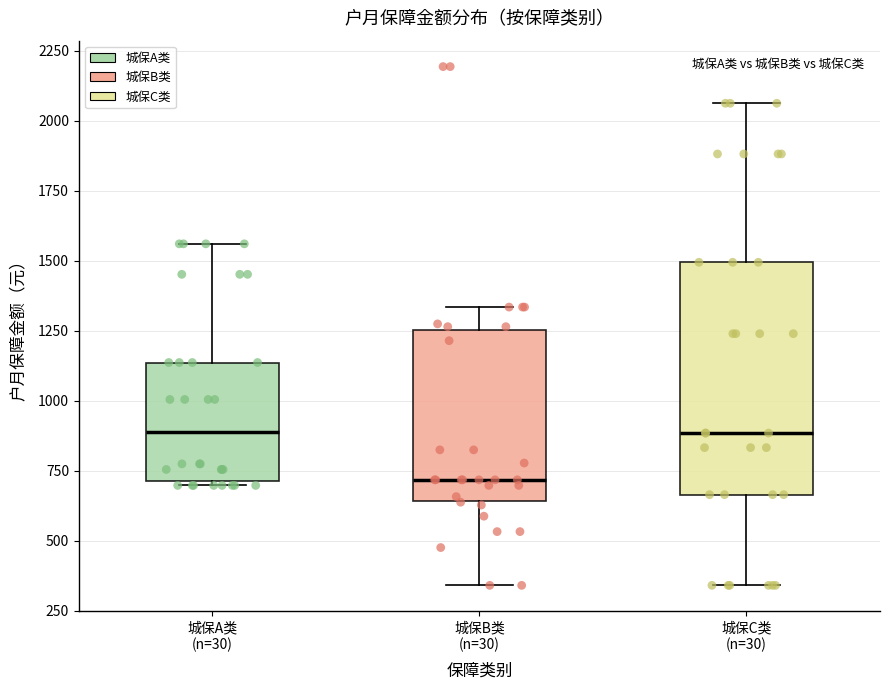

Which box's median line is the lowest?

城保B类 (n=30)